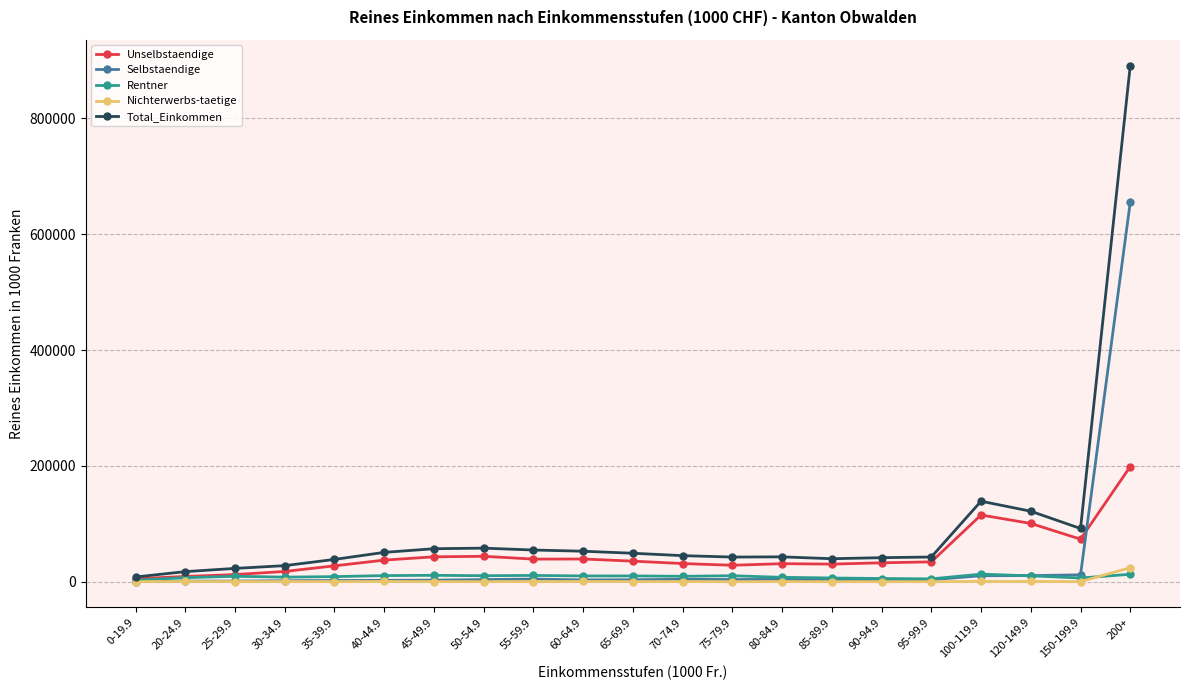

What is the difference between the maximum and second lowest values in the Unselbstaendige series?

189783.6